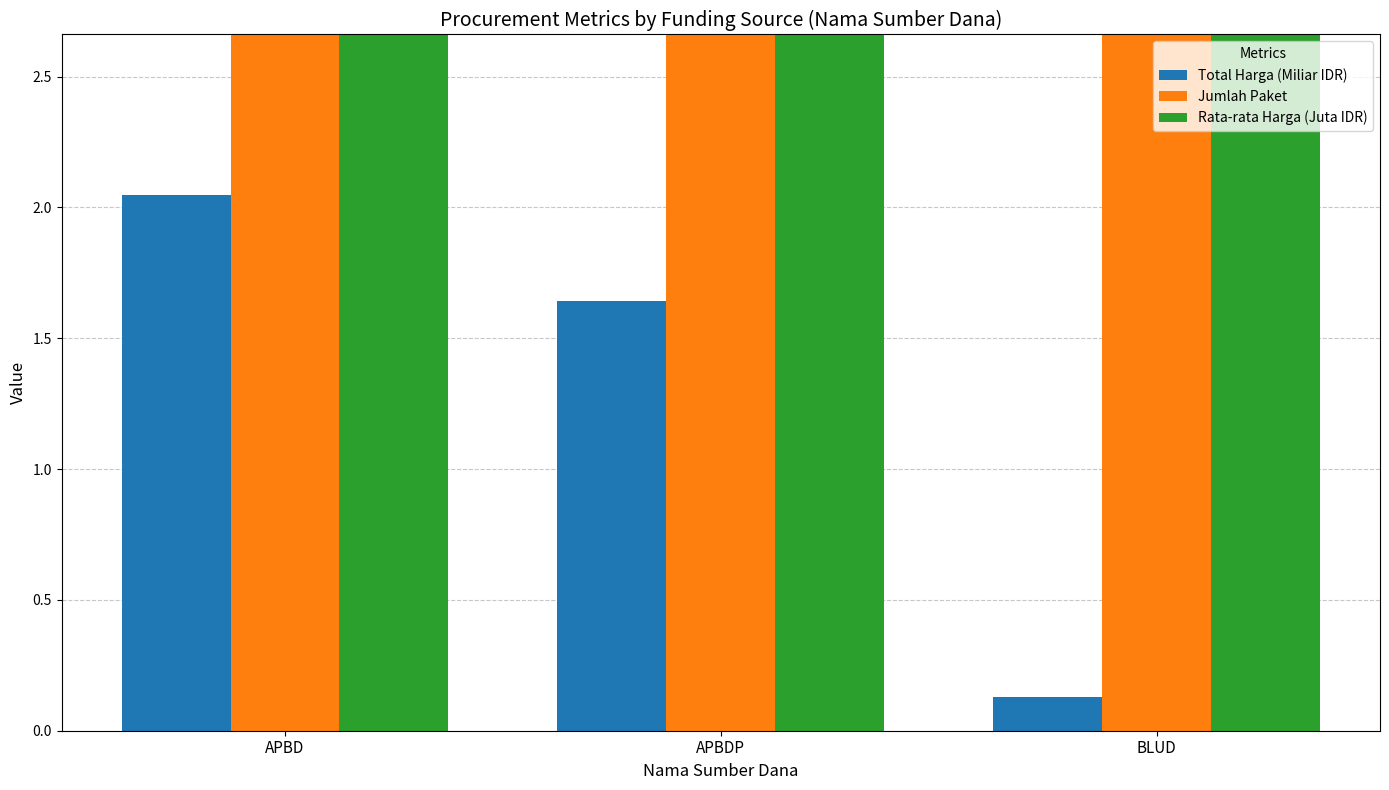

How many Jumlah Paket values are between 4 and 24?

3